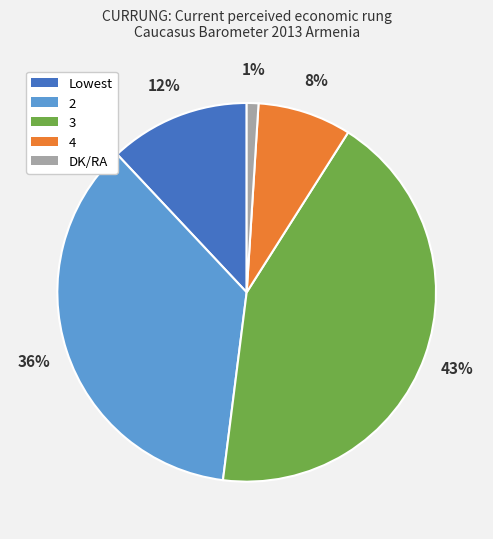

Is there a majority slice in this chart?

No